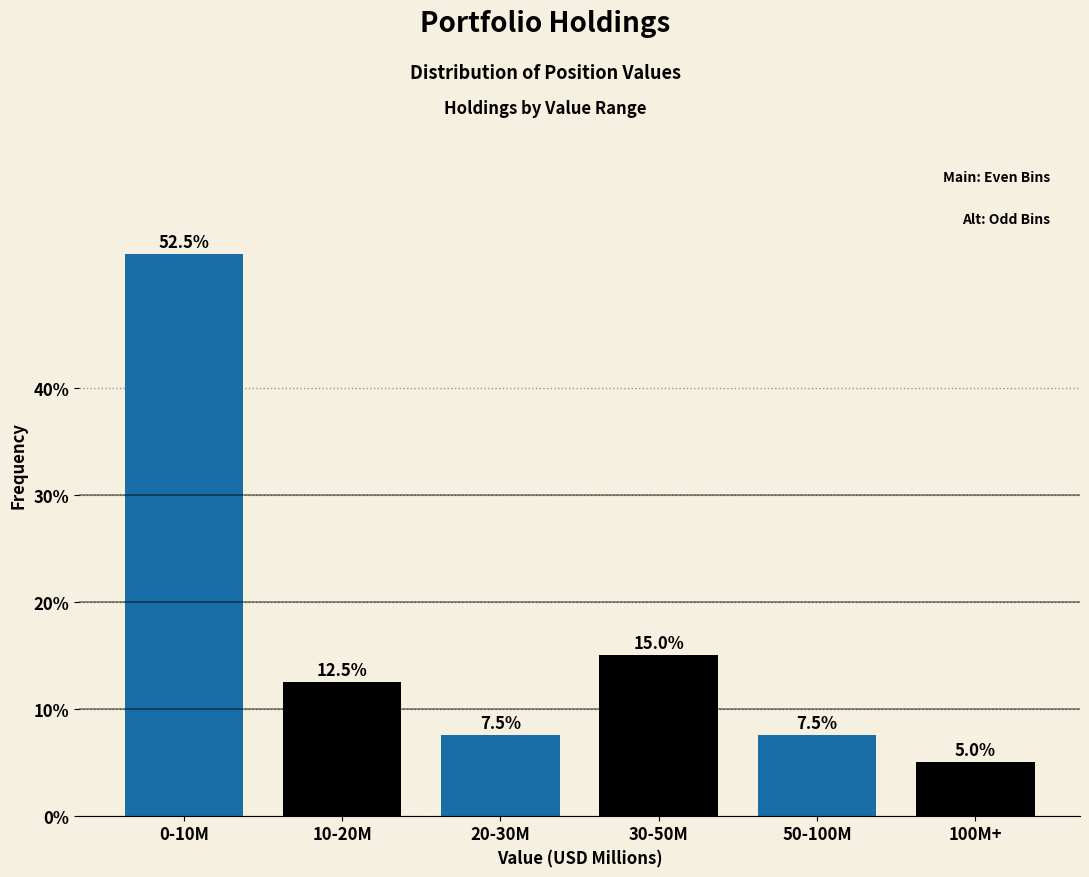

Reading left to right, transcribe all the data shown in this chart.

52.5	12.5	7.5	15.0	7.5	5.0